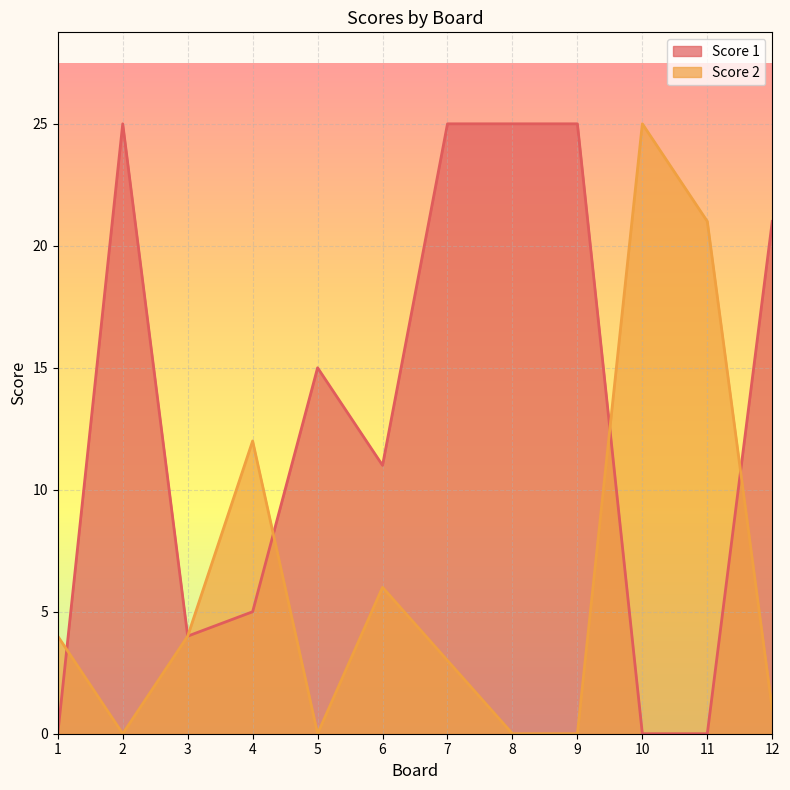

What is the value of the Score 1 point at the 4th from the left?

5